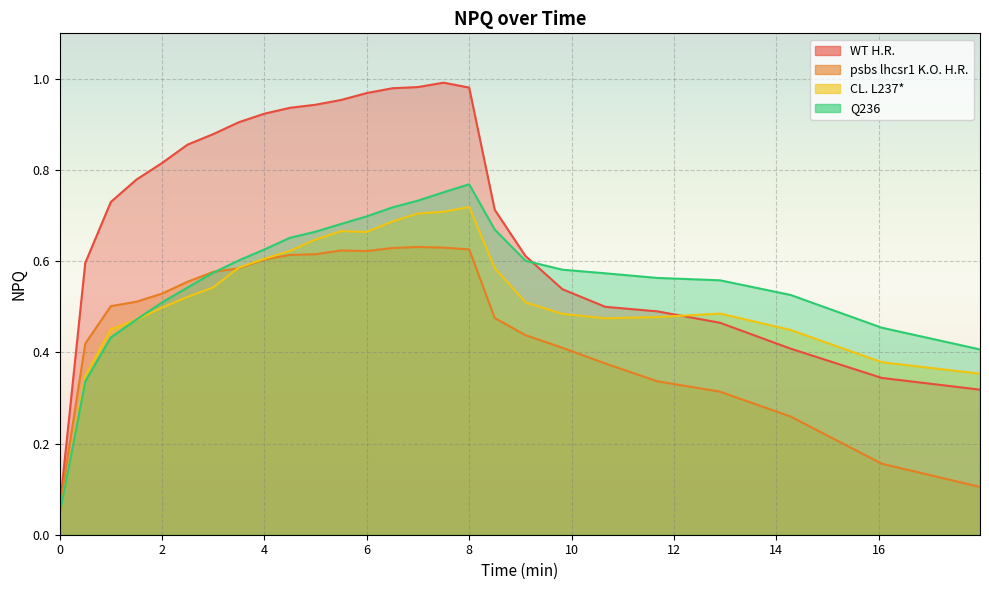

How many intersections are there between CL. L237* and WT H.R.?

1